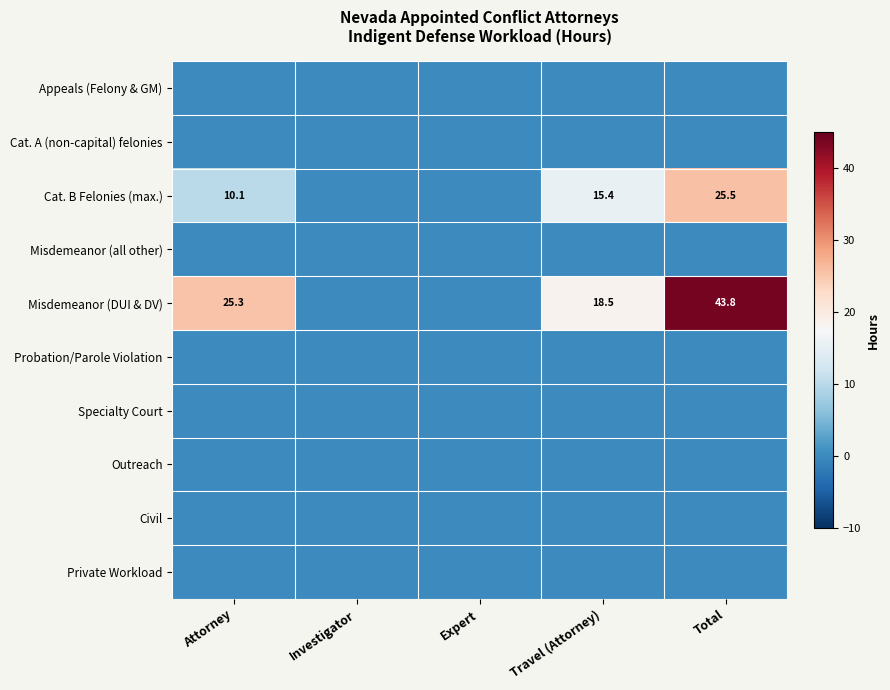

The value of Misdemeanor (DUI & DV) at Total is 69.9. True or false?

False